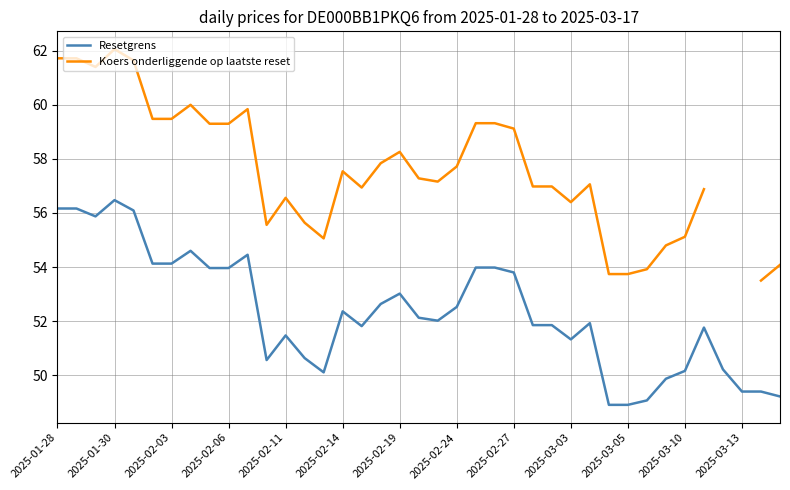

How many lines are shown in the chart?

2